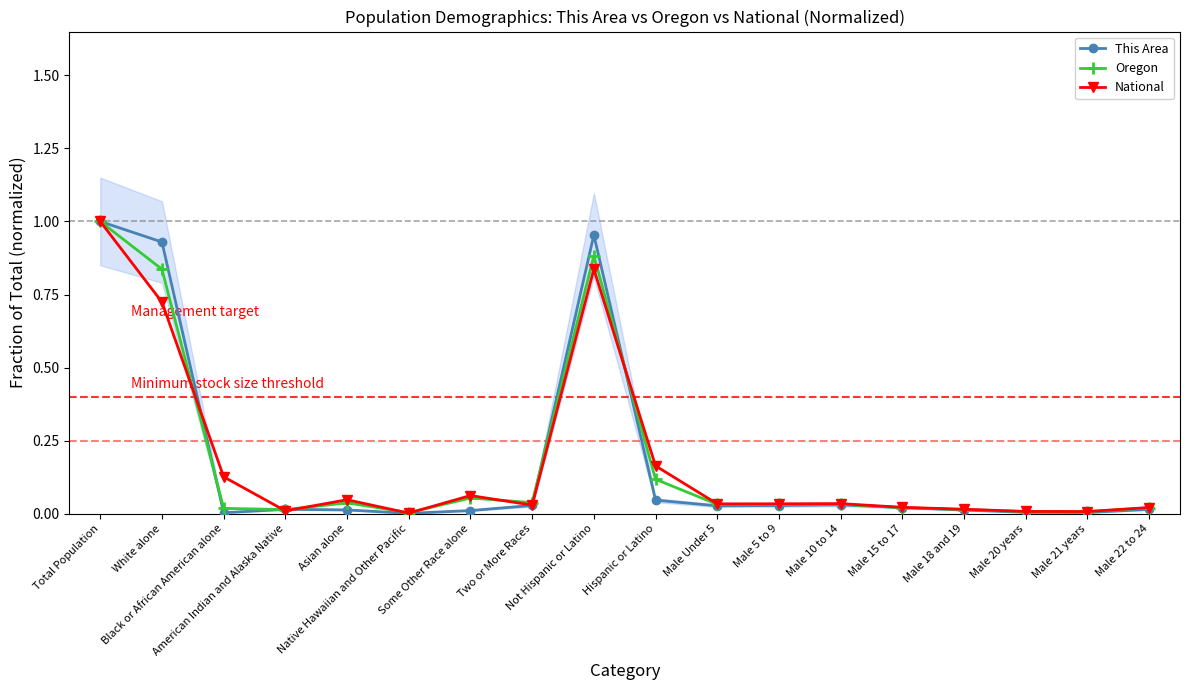

At which label does This Area reach its peak?

Total Population